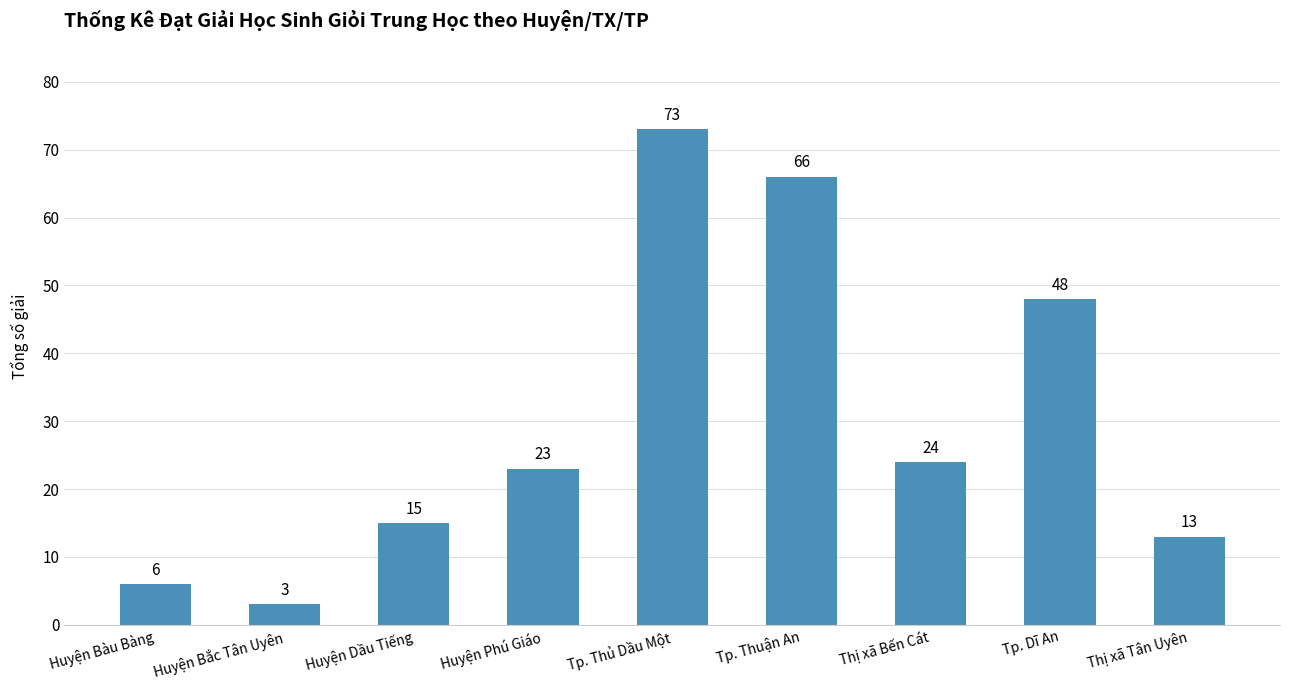

Rank the categories by value from lowest to highest.

Huyện Bắc Tân Uyên, Huyện Bàu Bàng, Thị xã Tân Uyên, Huyện Dầu Tiếng, Huyện Phú Giáo, Thị xã Bến Cát, Tp. Dĩ An, Tp. Thuận An, Tp. Thủ Dầu Một